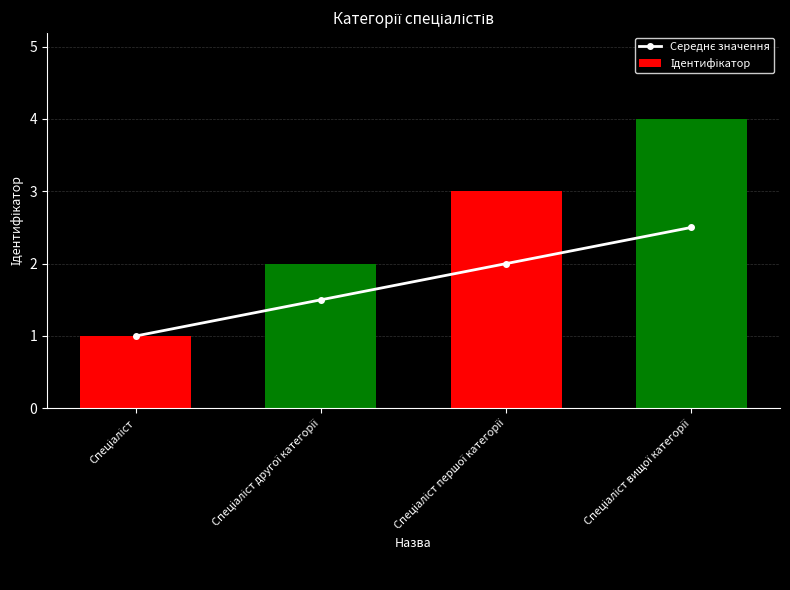

What is the difference between the maximum and minimum values in the Ідентифікатор series?

3.0